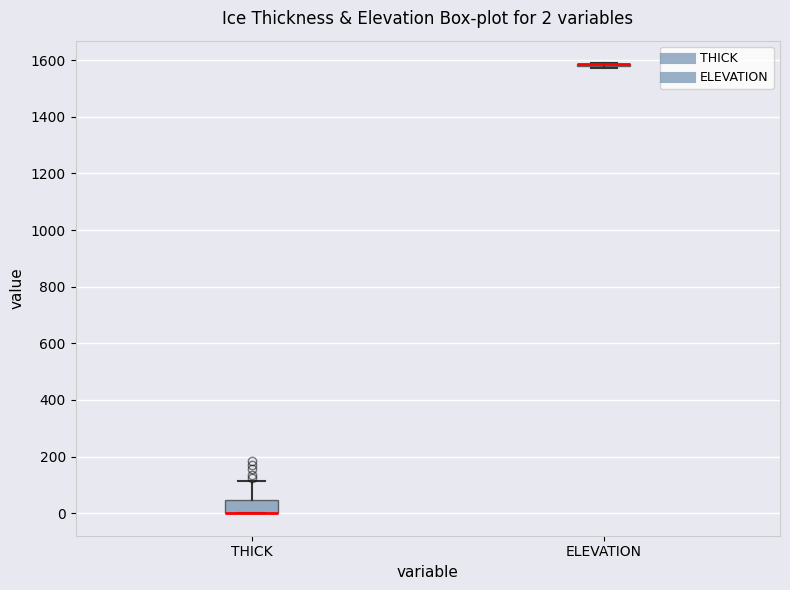

Which box is the tallest, from its lower edge to its upper edge?

THICK